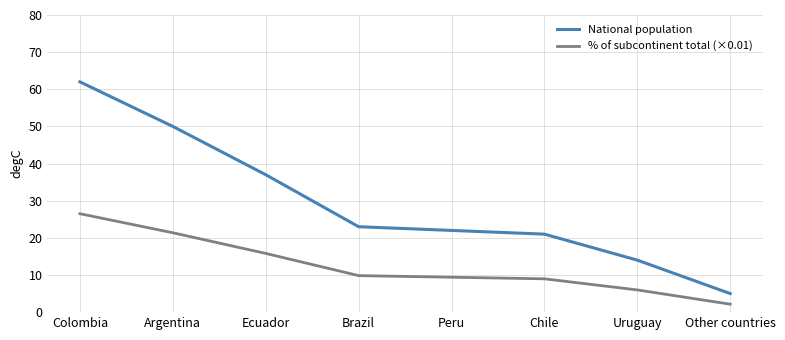

Between Argentina and Chile, which series saw the biggest shift?

National population